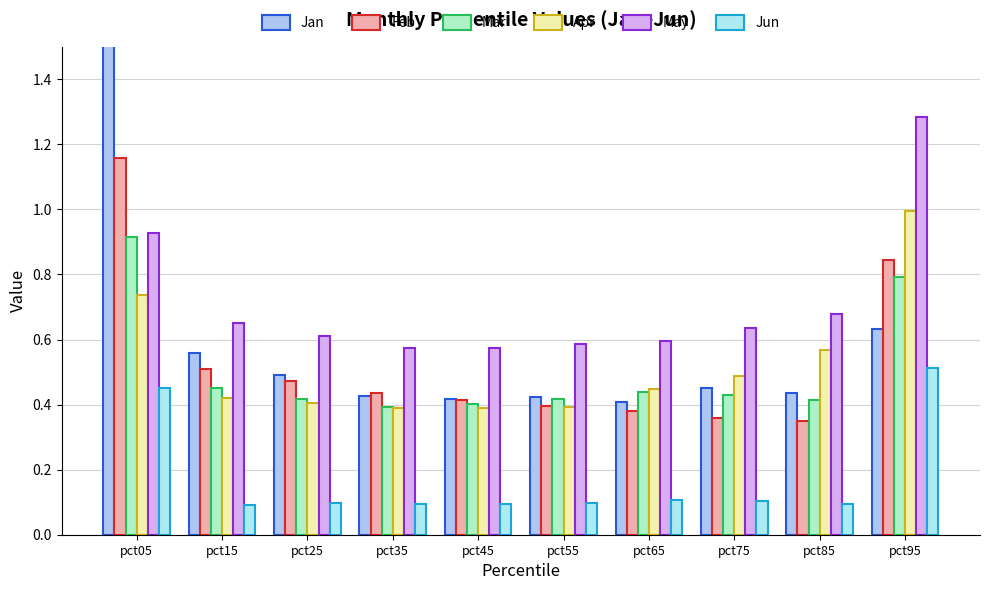

Where is Jun nearest to the value 0?

pct15